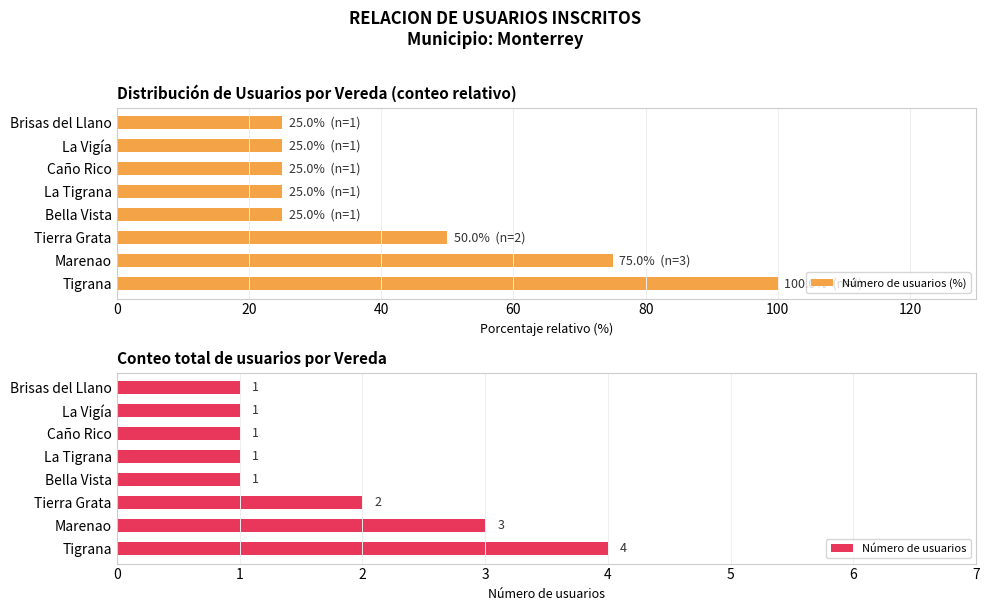

The value of Número de usuarios (%) at La Tigrana is 25. True or false?

True